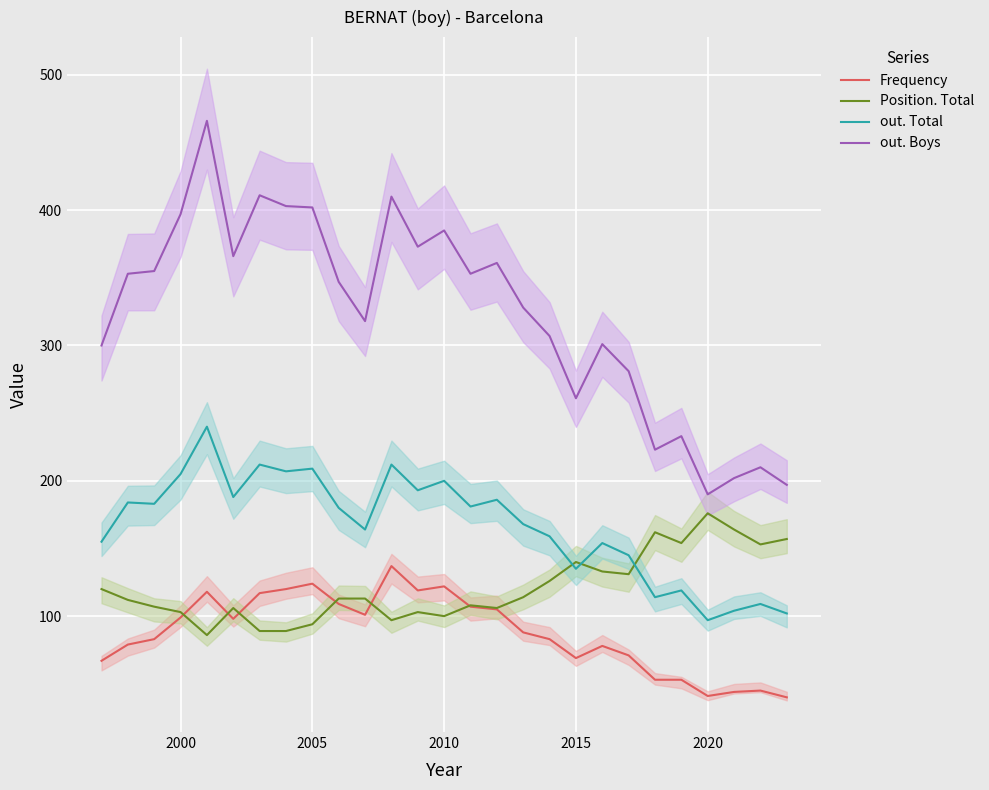

True or false: Position. Total and out. Boys cross at least once.

False